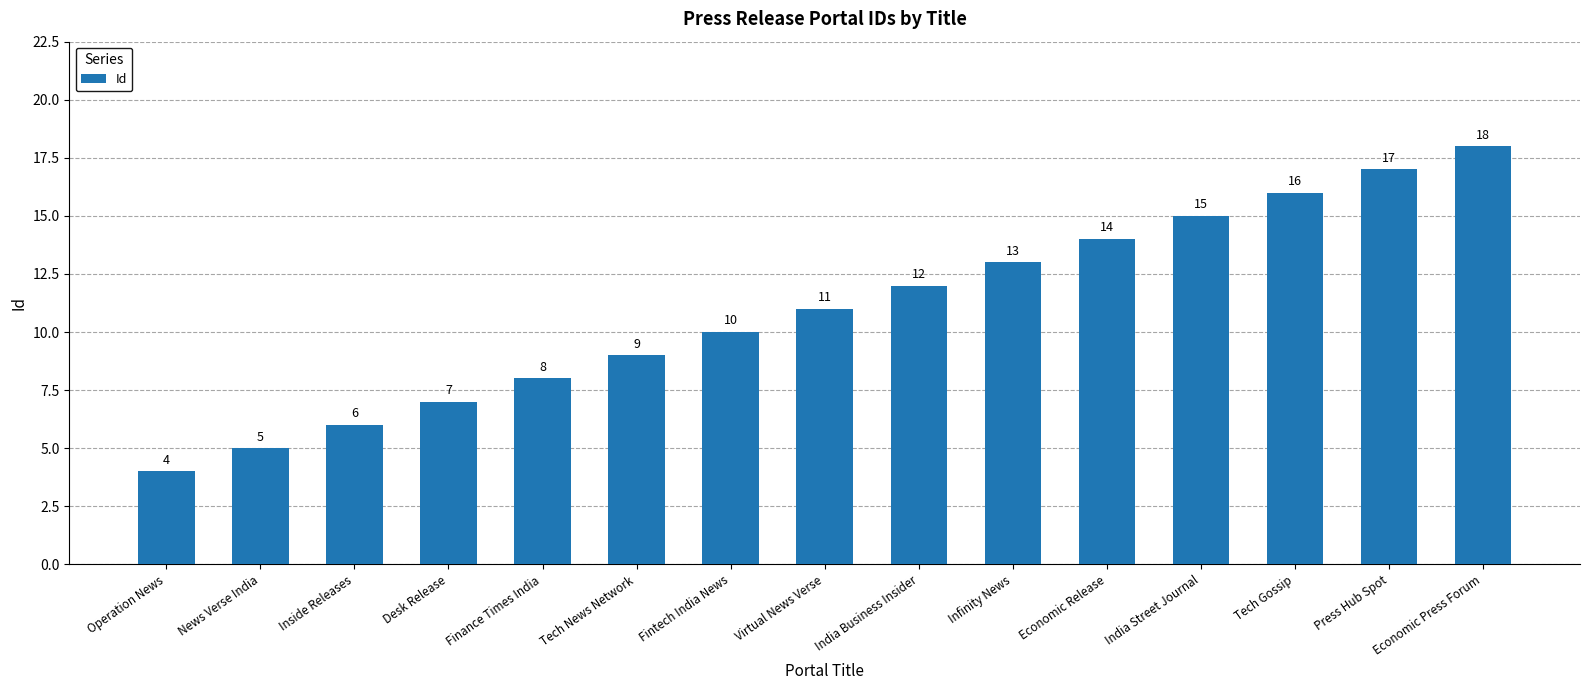

What is the label of the 12th bar from the right?

Desk Release